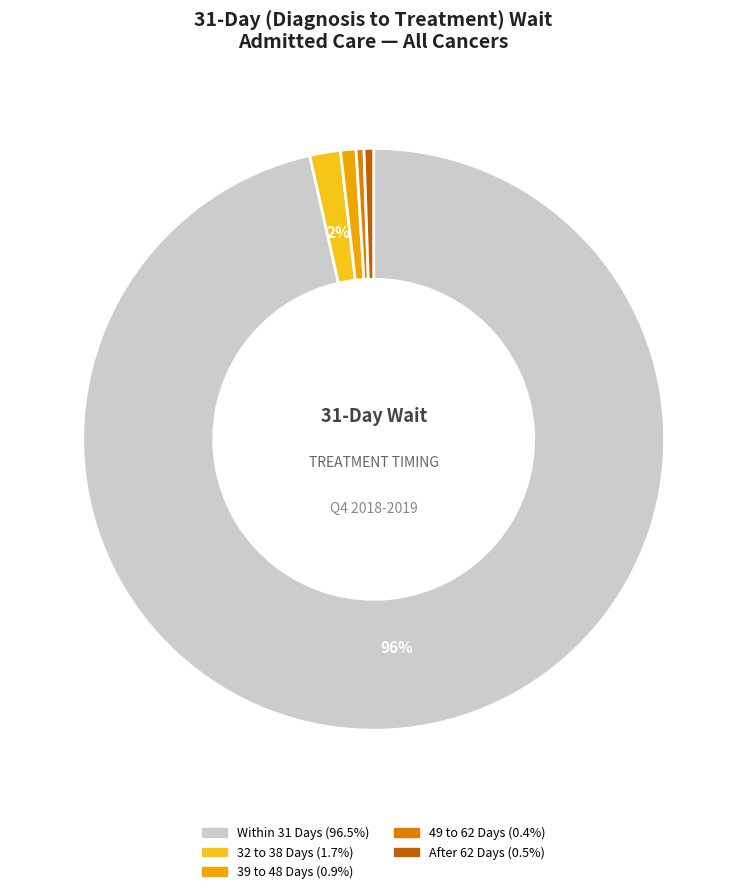

Which slice is the largest?

Within 31 Days